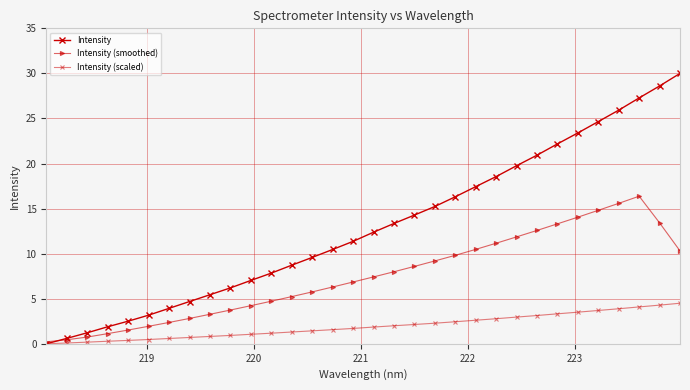

How many values in the Intensity series are below 12?

16